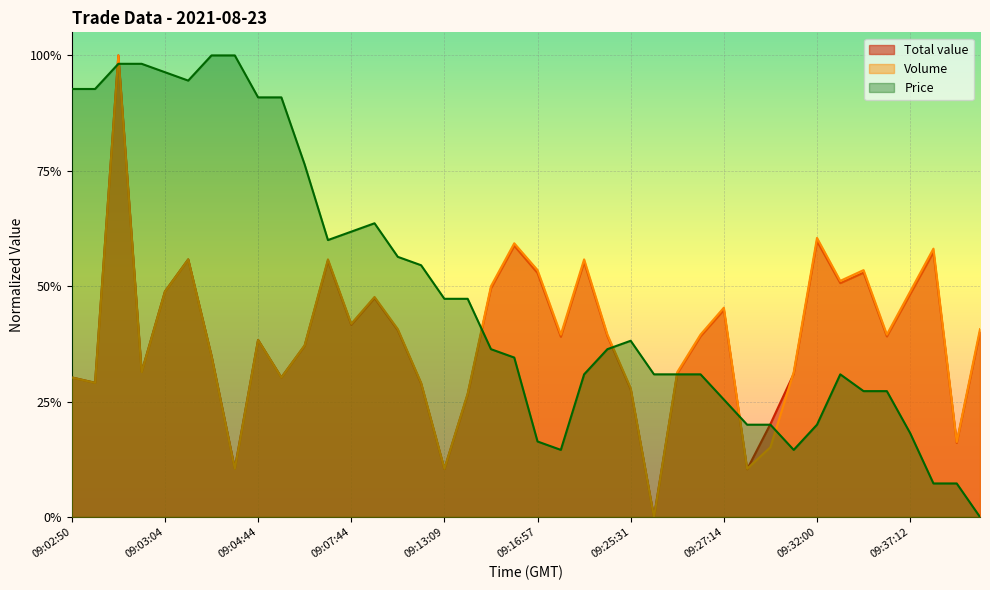

Which series has the largest range (max minus min)?

Total value